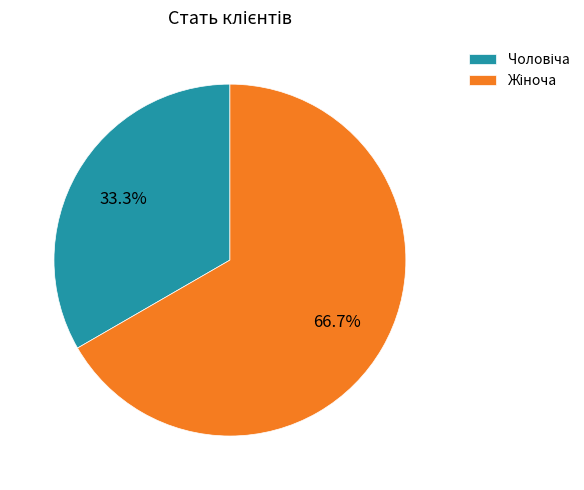

Is there a majority slice in this chart?

Yes